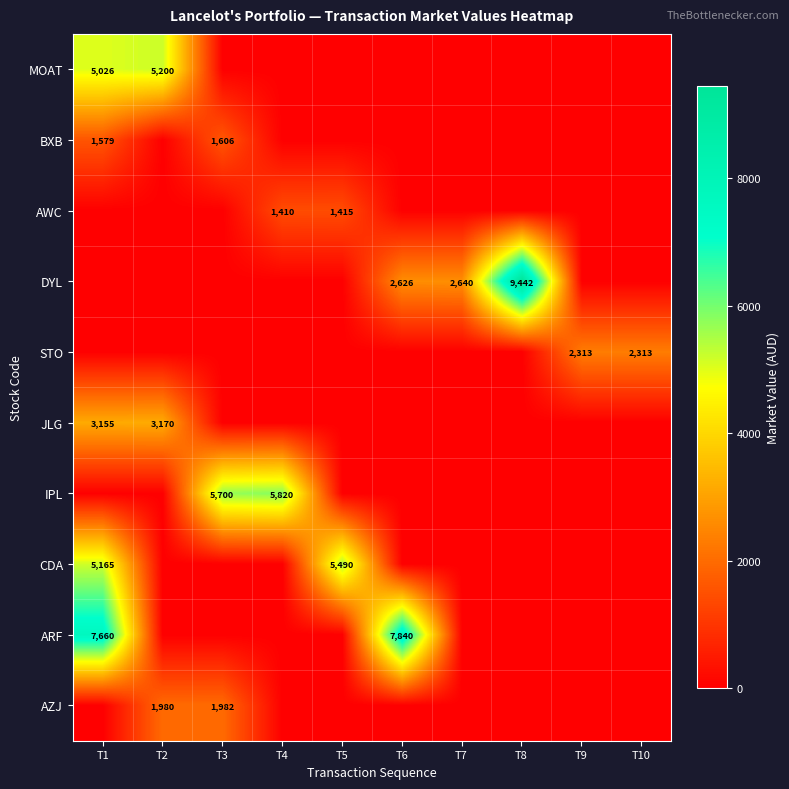

True or false: MOAT has a value of 2003 at T1.

False